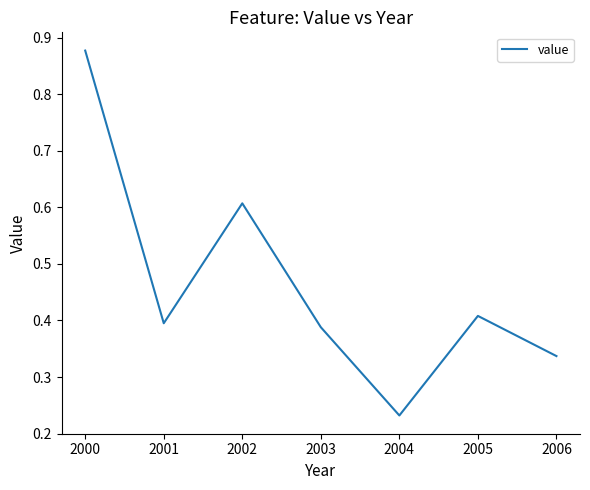

Which category has the lowest value across all series?

2004